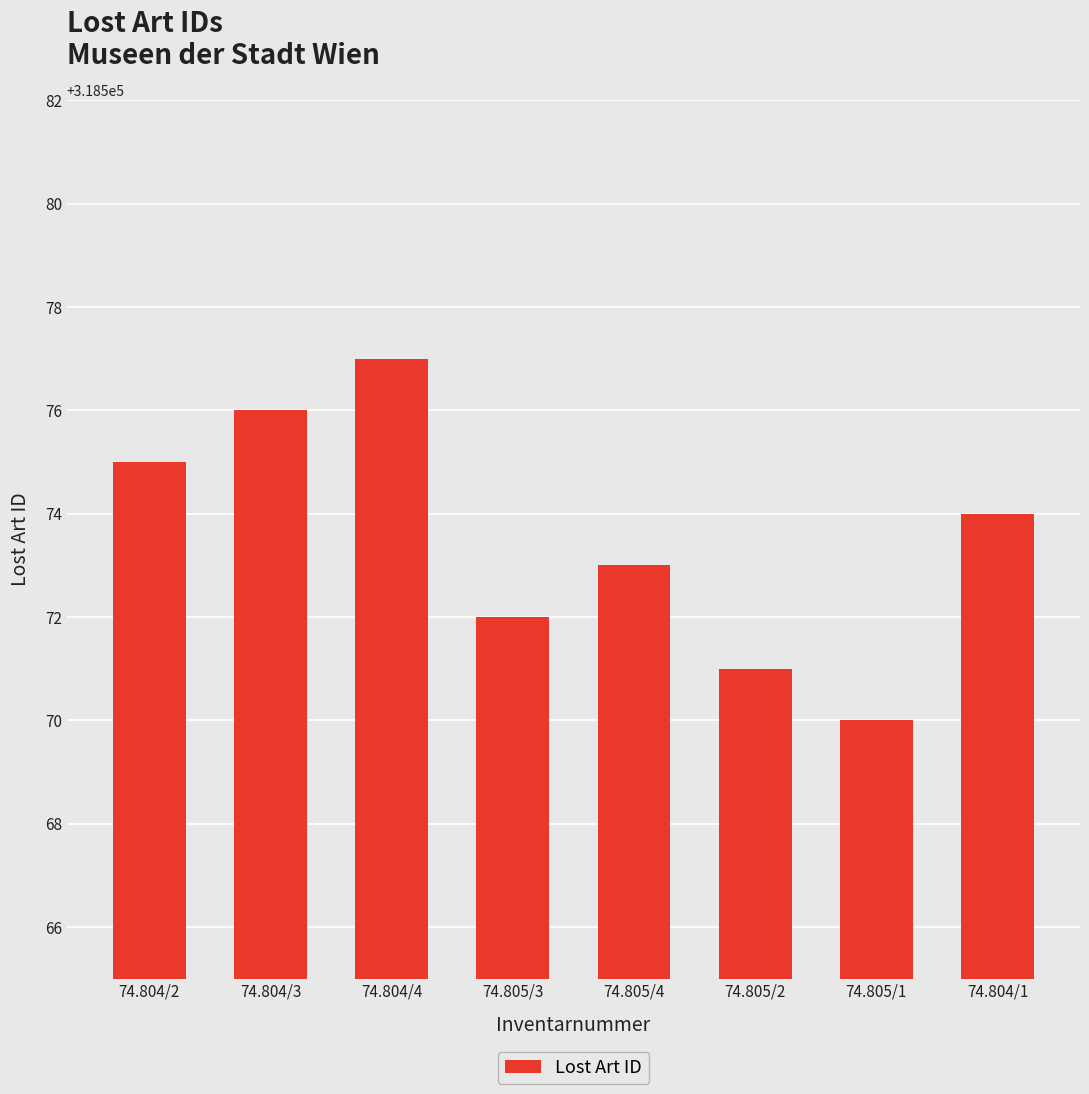

Rank the categories by value from highest to lowest.

74.804/4, 74.804/3, 74.804/2, 74.804/1, 74.805/4, 74.805/3, 74.805/2, 74.805/1